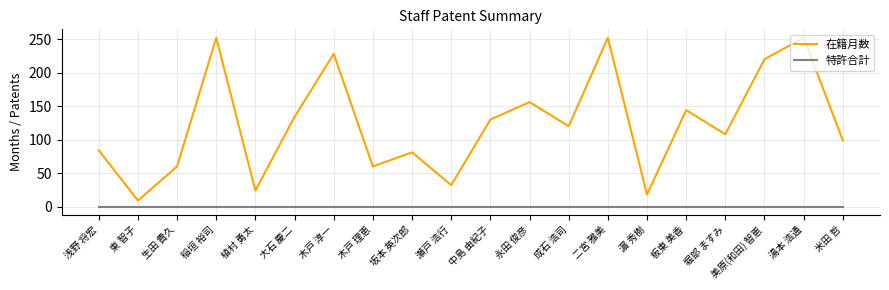

Reading left to right, what are all the values shown in this chart?

在籍月数: 84	9	60	252	24	134	228	60	81	32	130	156	120	252	18	144	108	220	252	99
特許合計: 0	0	0	0	0	0	0	0	0	0	0	0	0	0	0	0	0	0	0	0